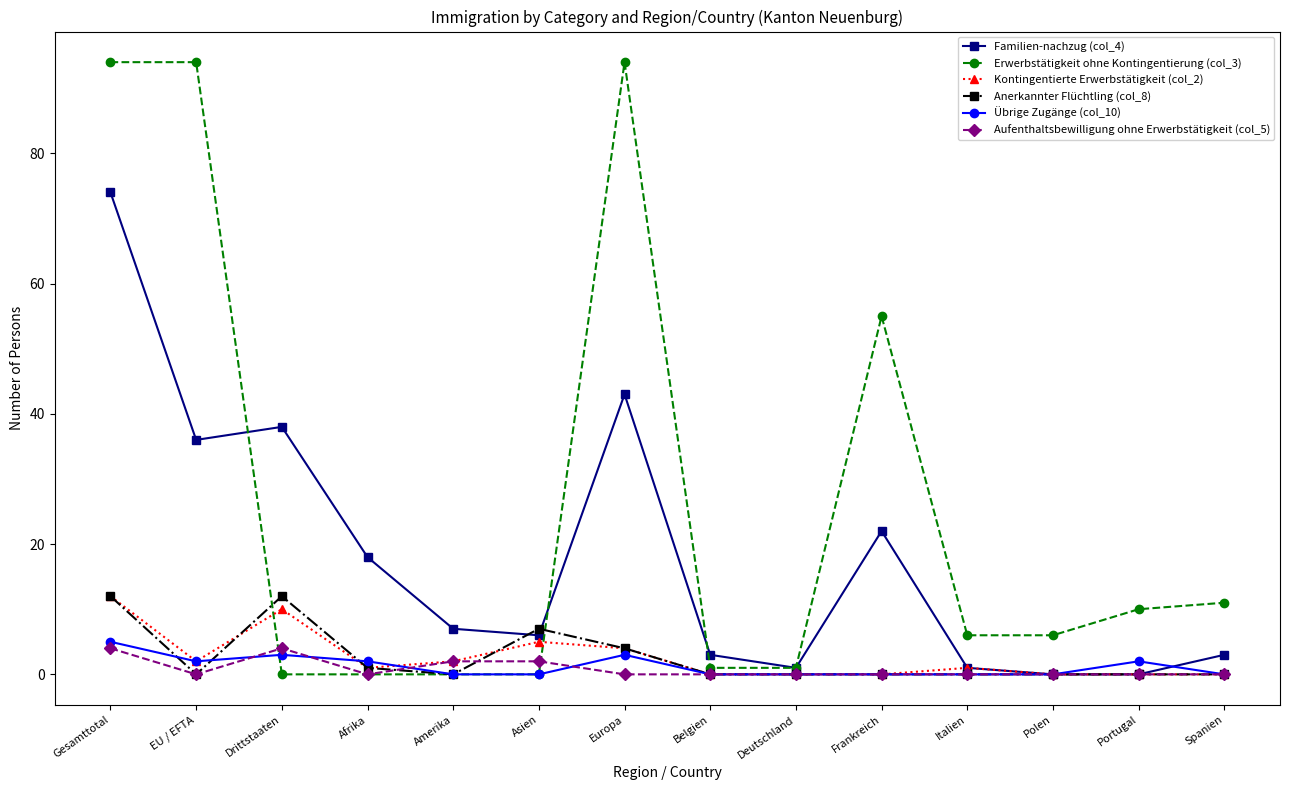

What is the label of the 4th point from the left?

Afrika